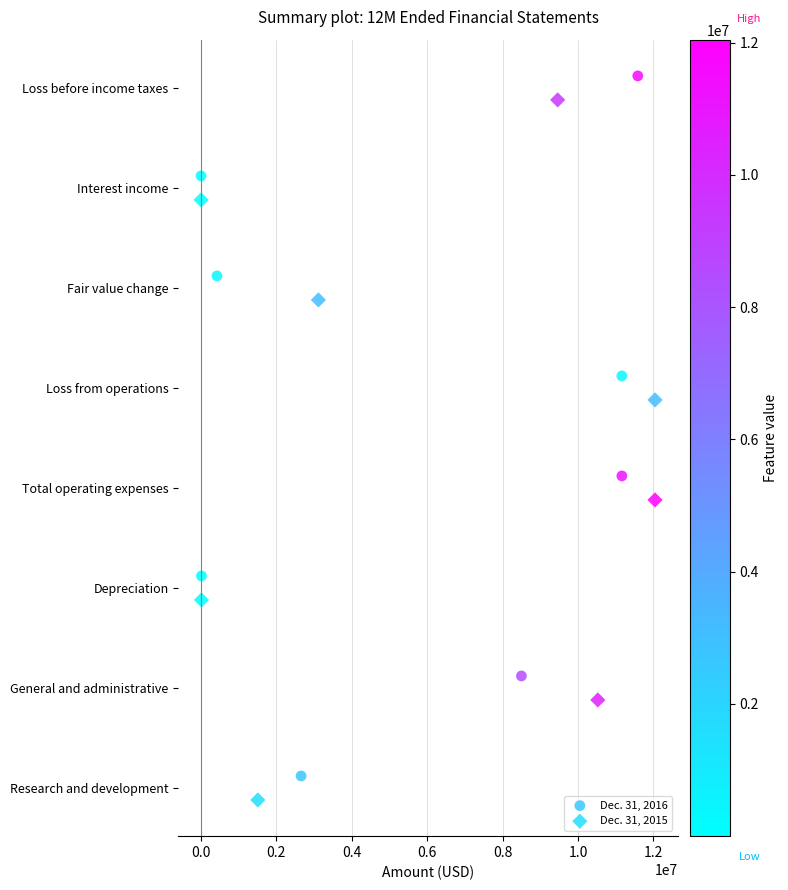

What are all the series names shown in the legend?

Dec. 31, 2016, Dec. 31, 2015